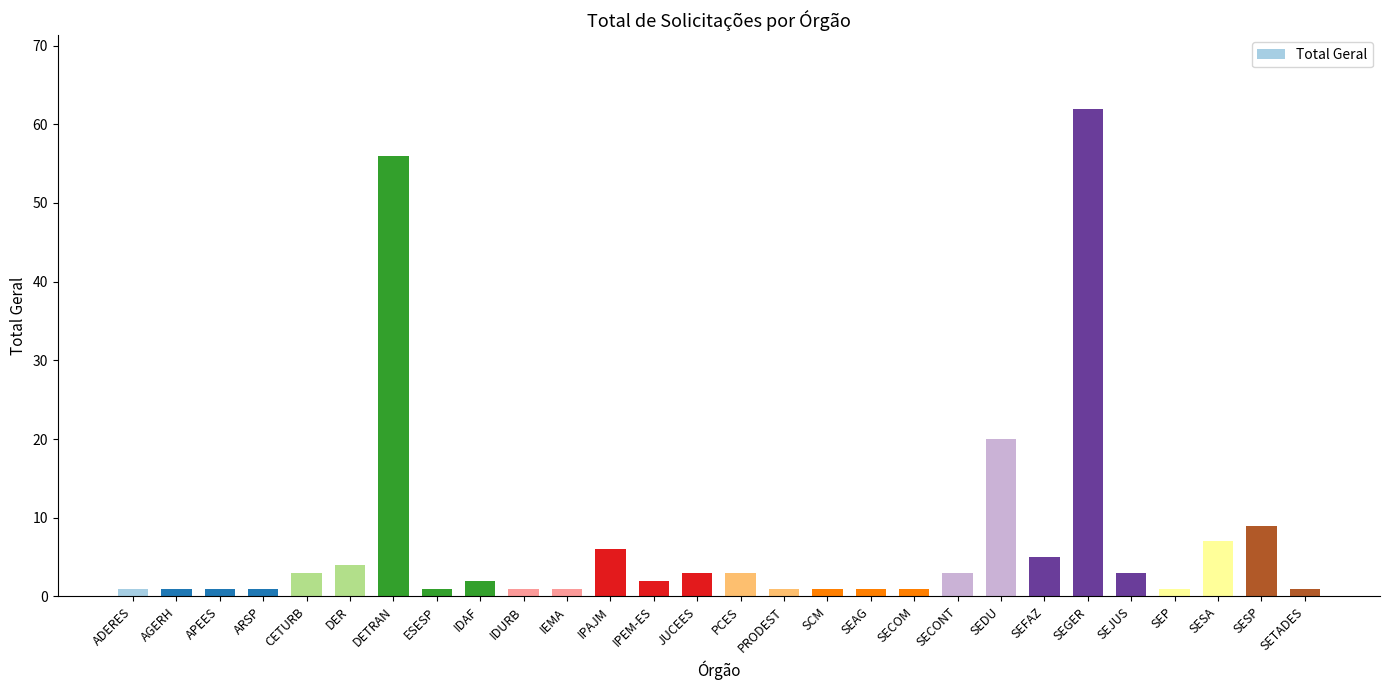

Which label corresponds to the largest value in the chart?

SEGER